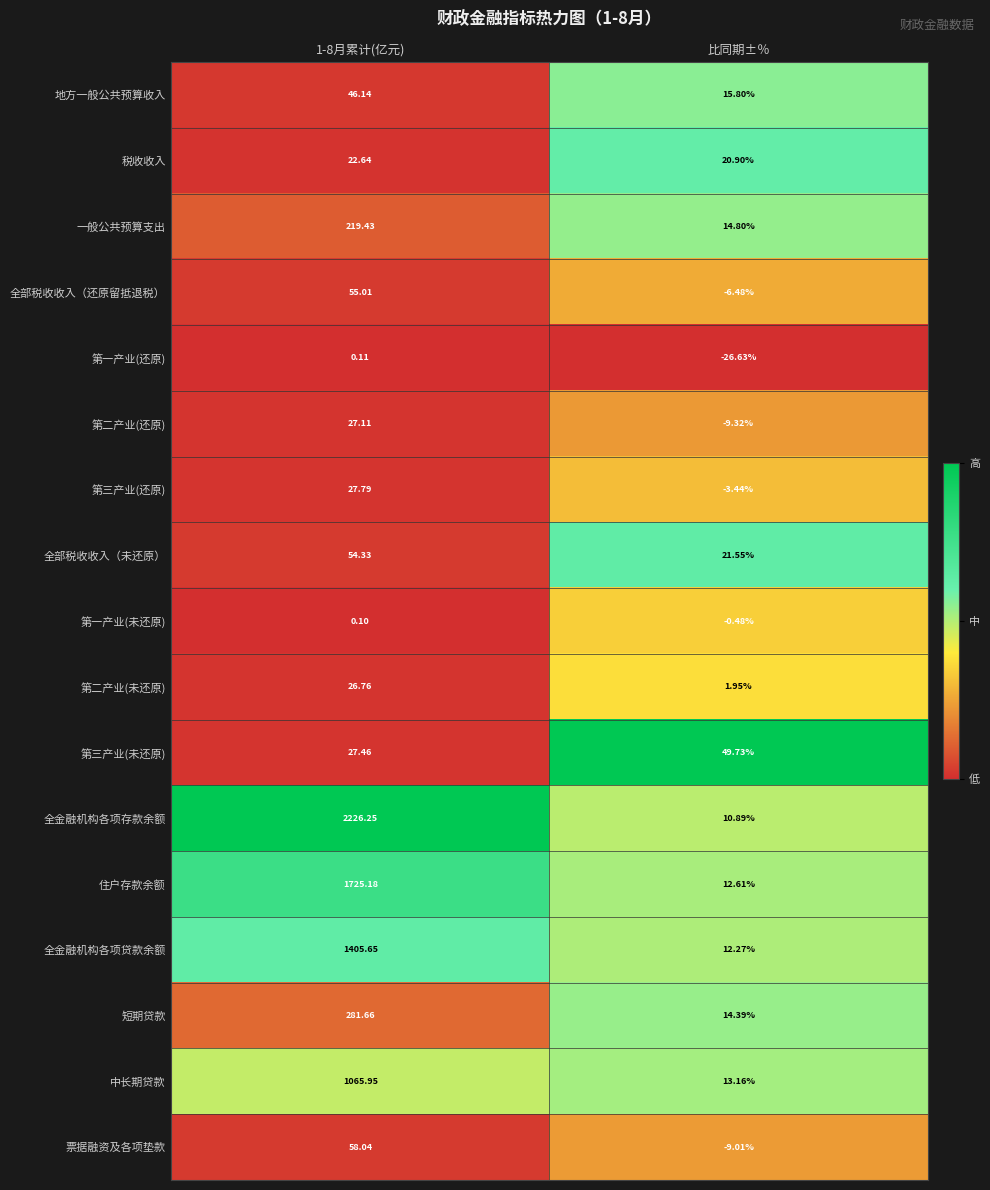

Is the value of 第一产业(未还原) at 1-8月累计(亿元) greater than the value of 第二产业(未还原) at 1-8月累计(亿元)?

No